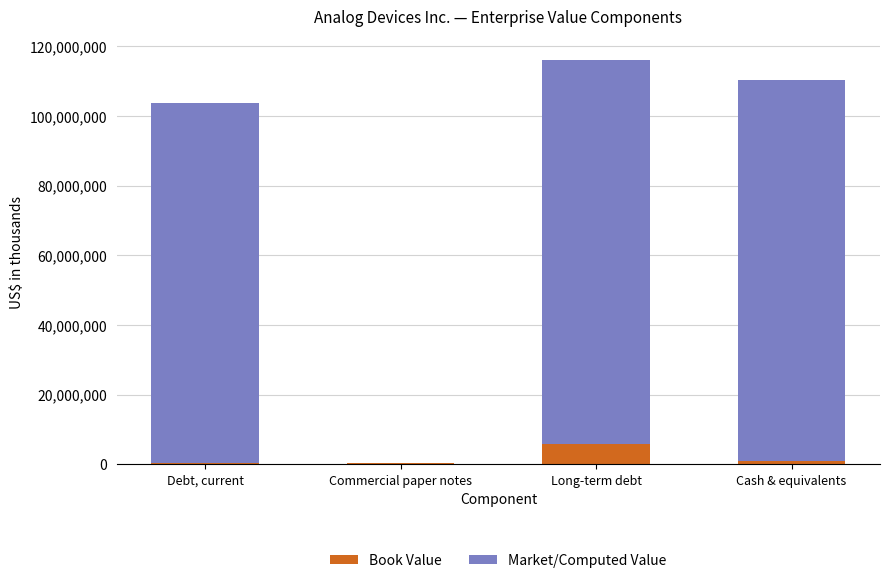

At which category is the sum across all series the highest?

Long-term debt